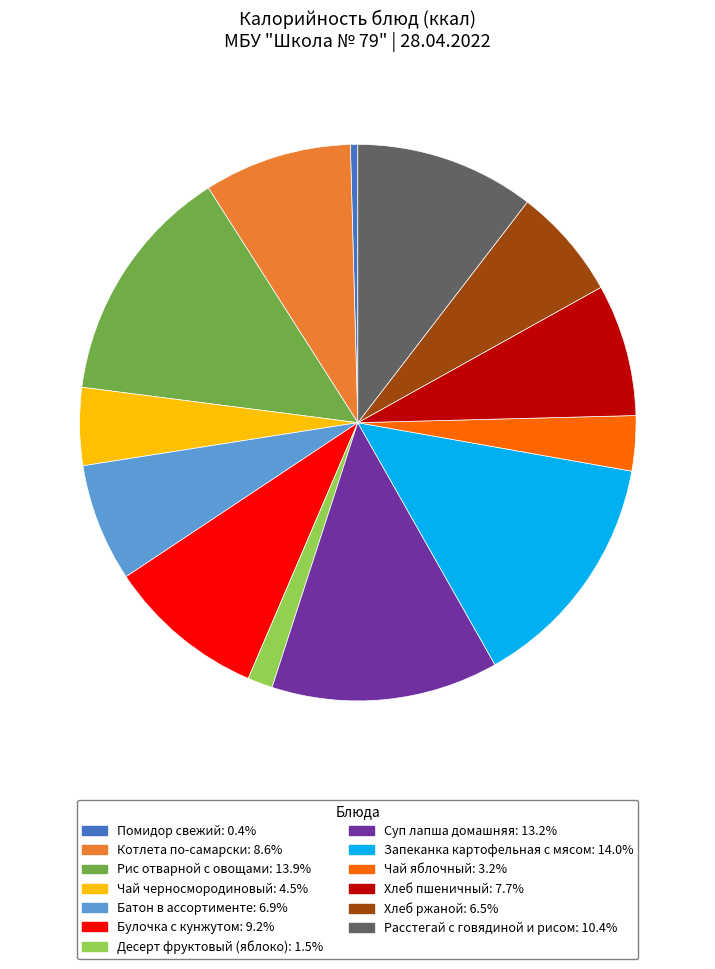

Is the sum of Батон в ассортименте and Котлета по-самарски greater than half?

No